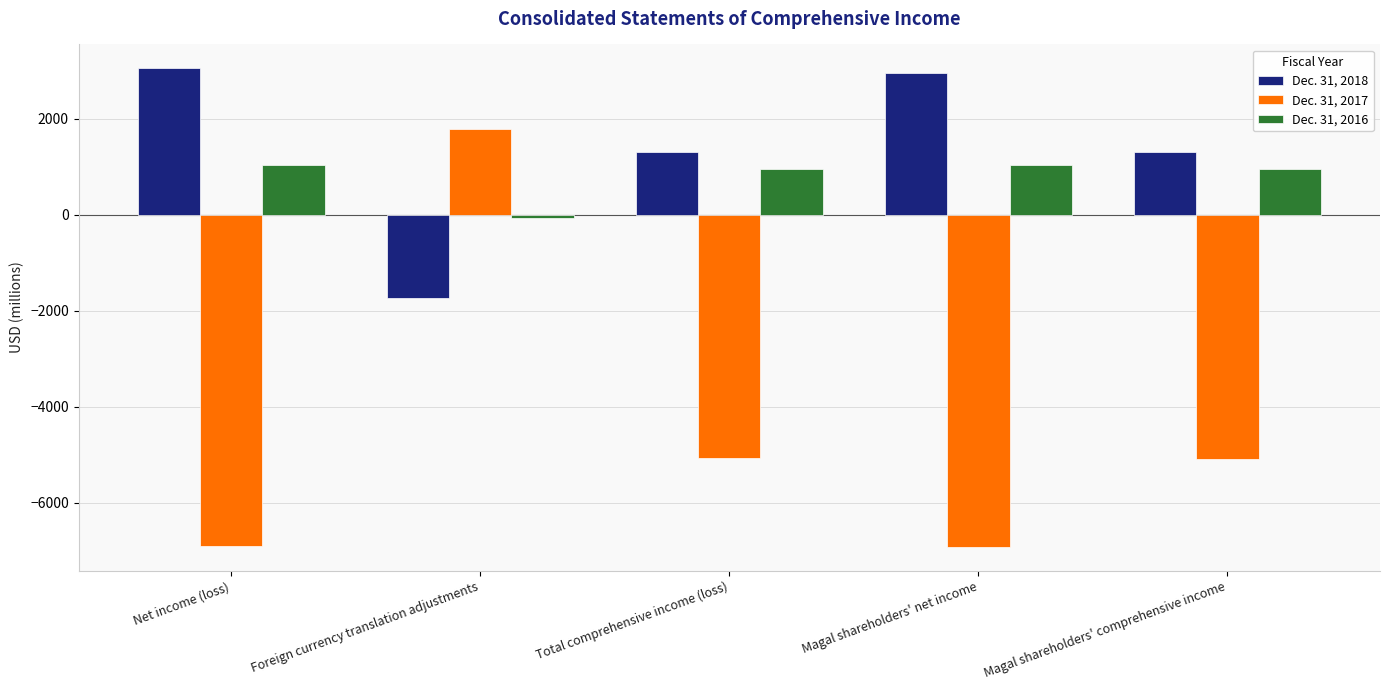

What is the difference between the second highest and minimum values in the Dec. 31, 2017 series?

1850